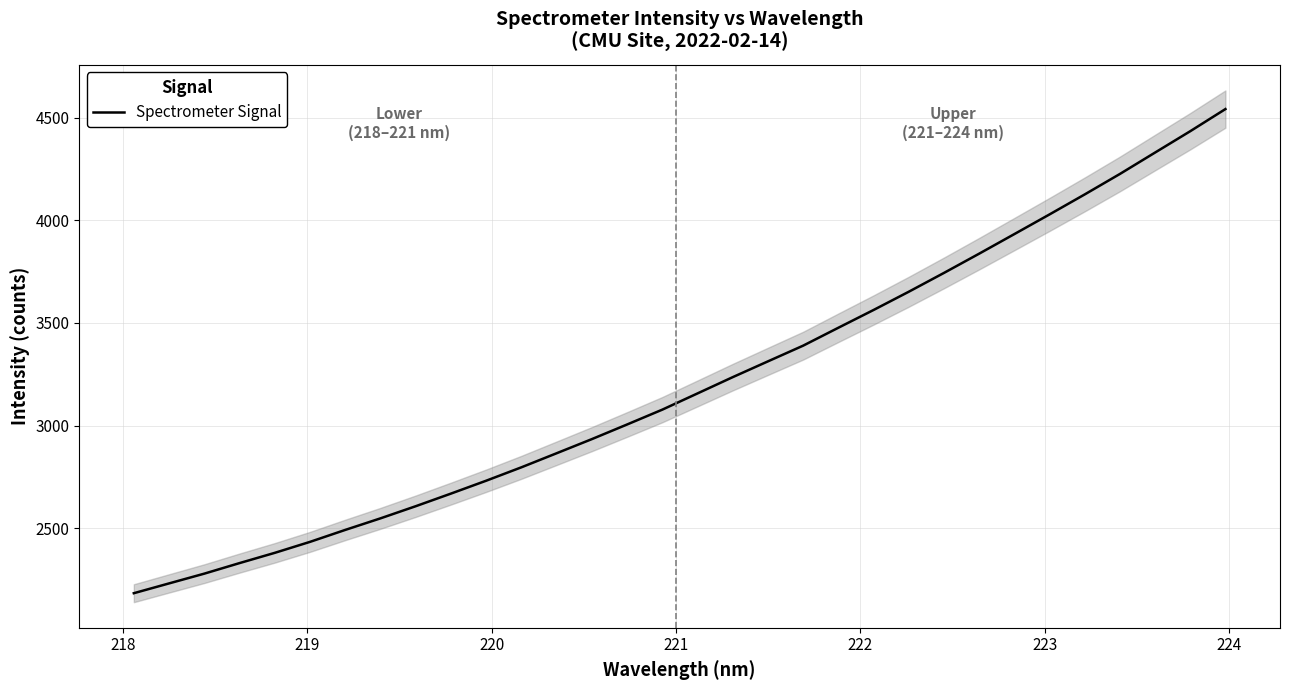

Reading left to right, transcribe all the data shown in this chart.

2184.2	2231.9	2279.4	2330.8	2380.7	2434.2	2492.4	2548.7	2607.8	2669.2	2732.0	2797.2	2865.7	2934.5	3005.7	3077.9	3157.0	3236.1	3313.0	3389.4	3476.7	3563.1	3651.9	3743.5	3837.2	3932.5	4028.3	4125.6	4225.3	4329.4	4433.3	4541.1